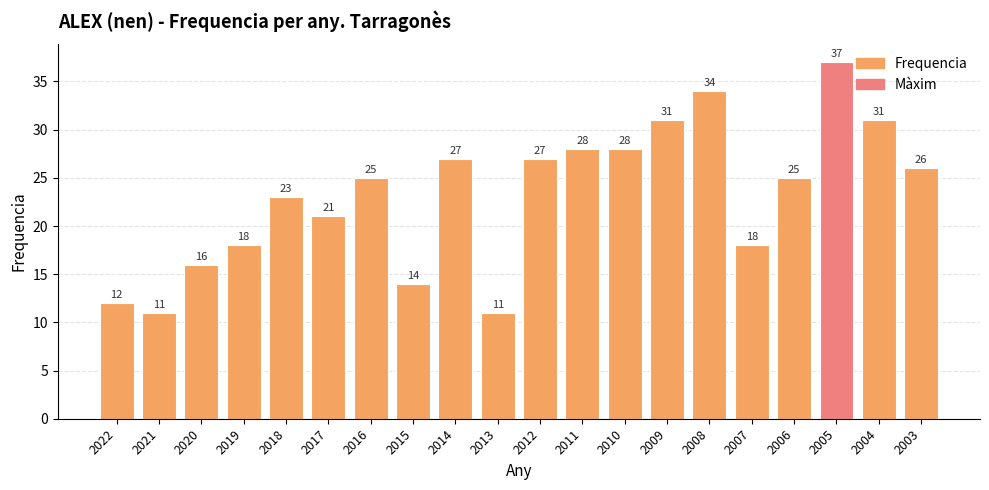

What is the difference between the maximum and second lowest values?

26